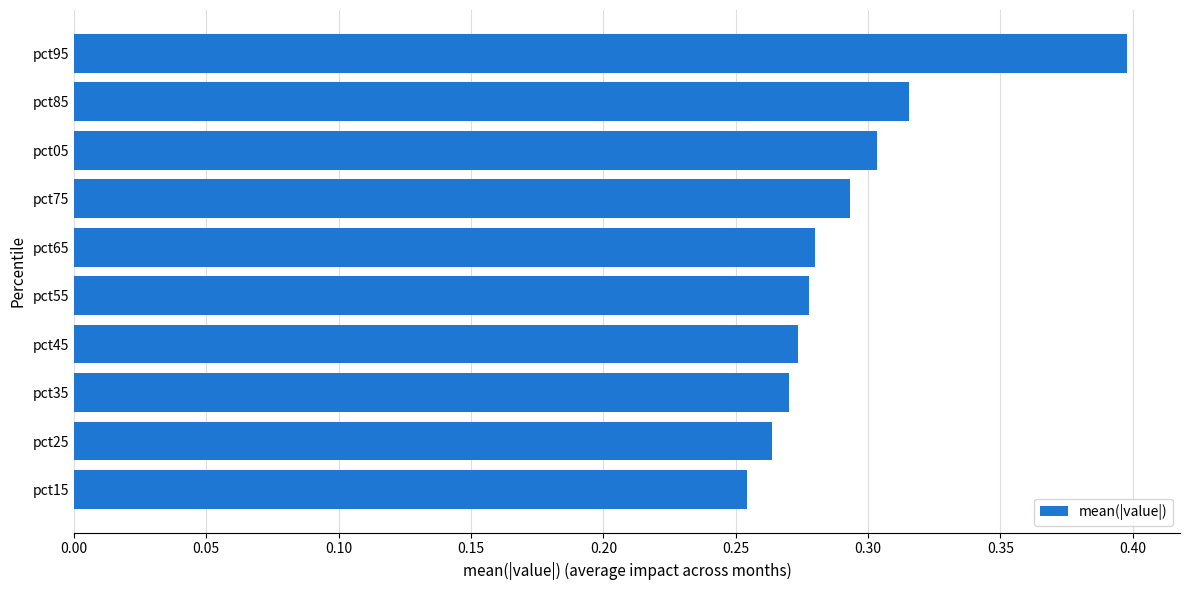

Which category has the highest value across all series?

pct95